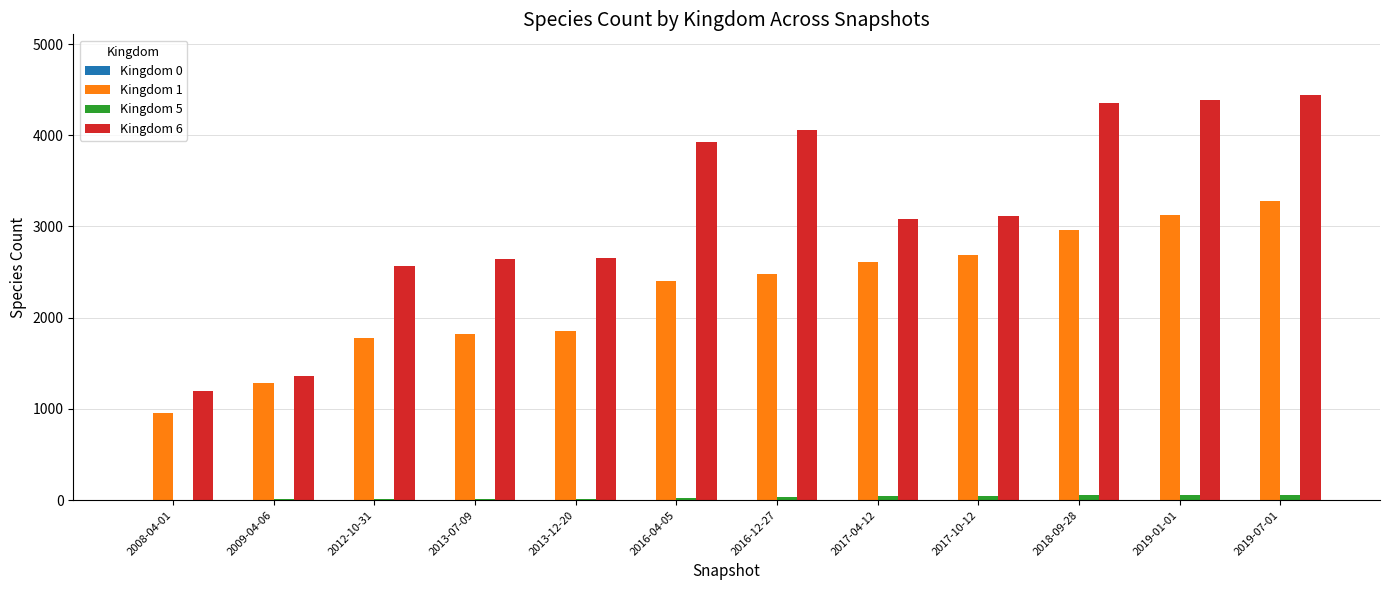

At which category is the sum across all series the highest?

2019-07-01